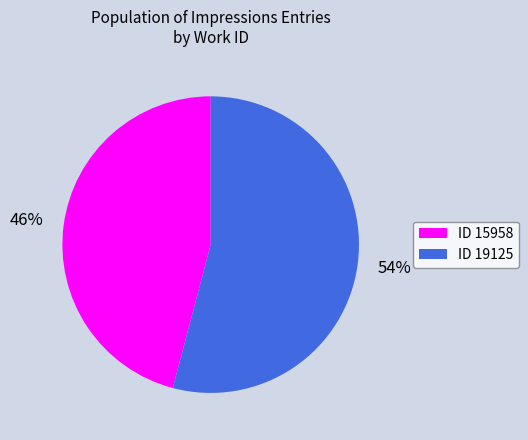

Do ID 15958 and ID 19125 together represent more than half of the pie?

Yes